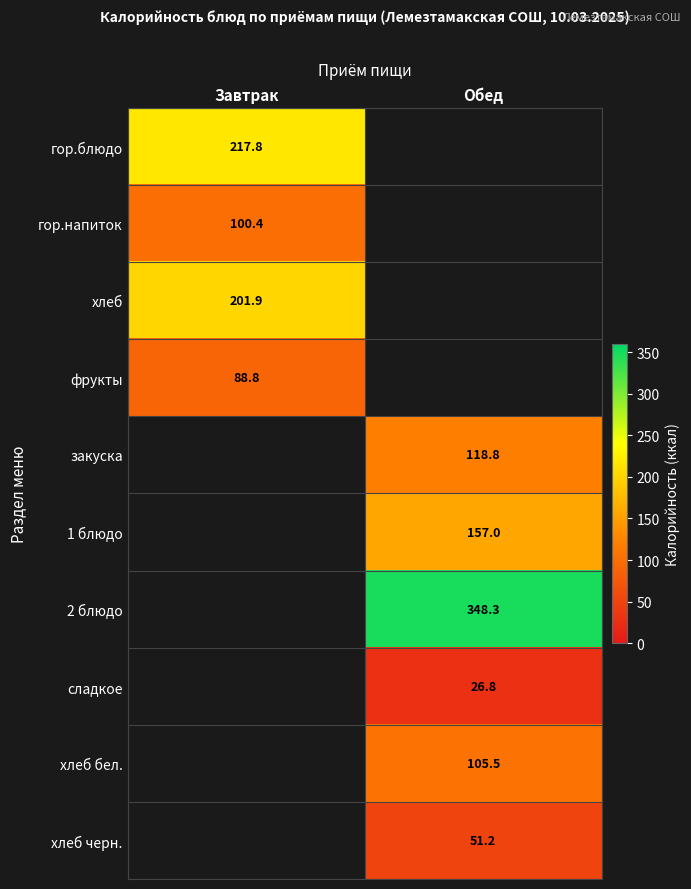

The гор.напиток series shows 100.4 at Завтрак. True or false?

True